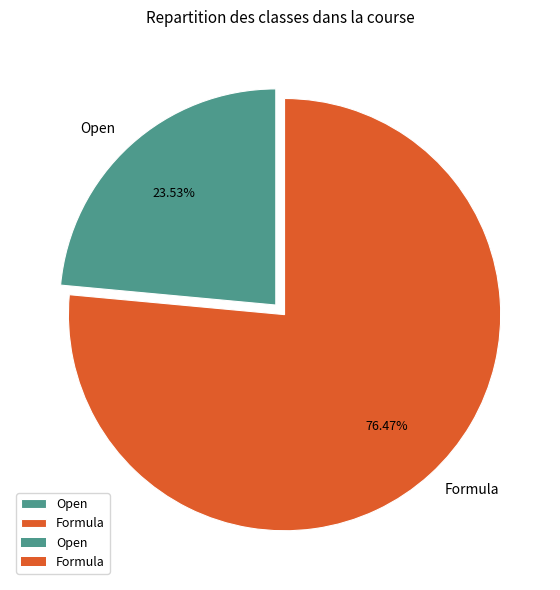

What is the total percentage of Open and Formula?

100.0%